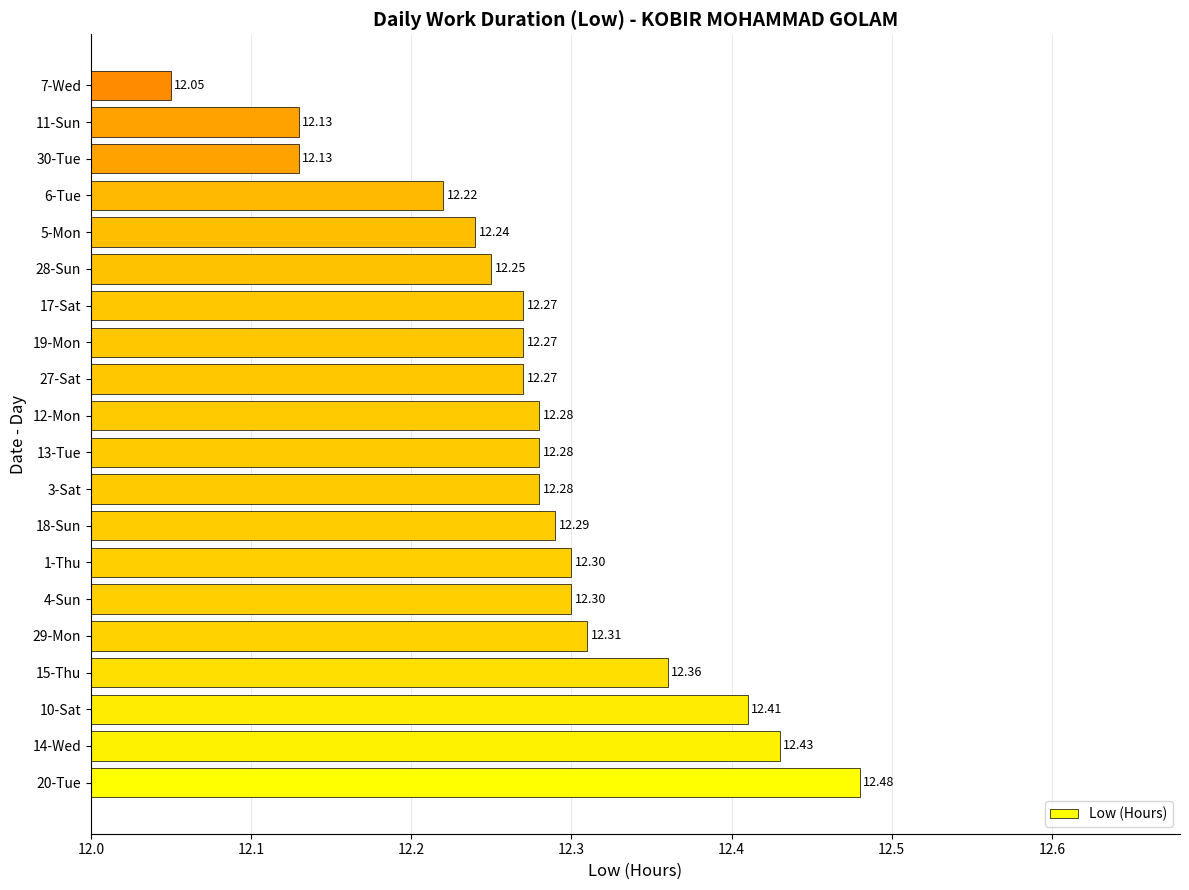

What is the ratio of the value at 11-Sun to the value at 14-Wed?

1.0